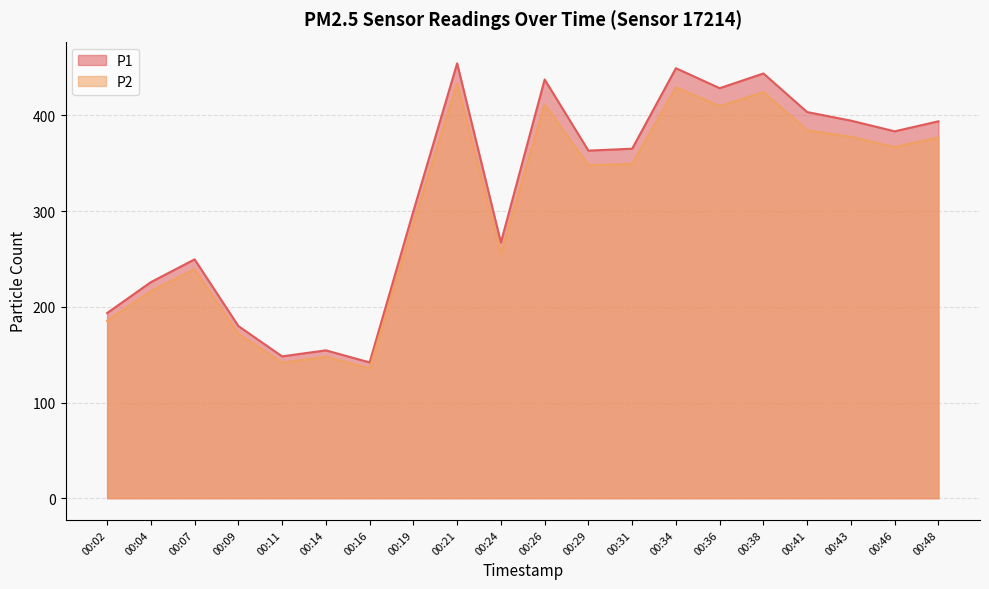

What is the difference between the highest and lowest values at 00:38?

19.5